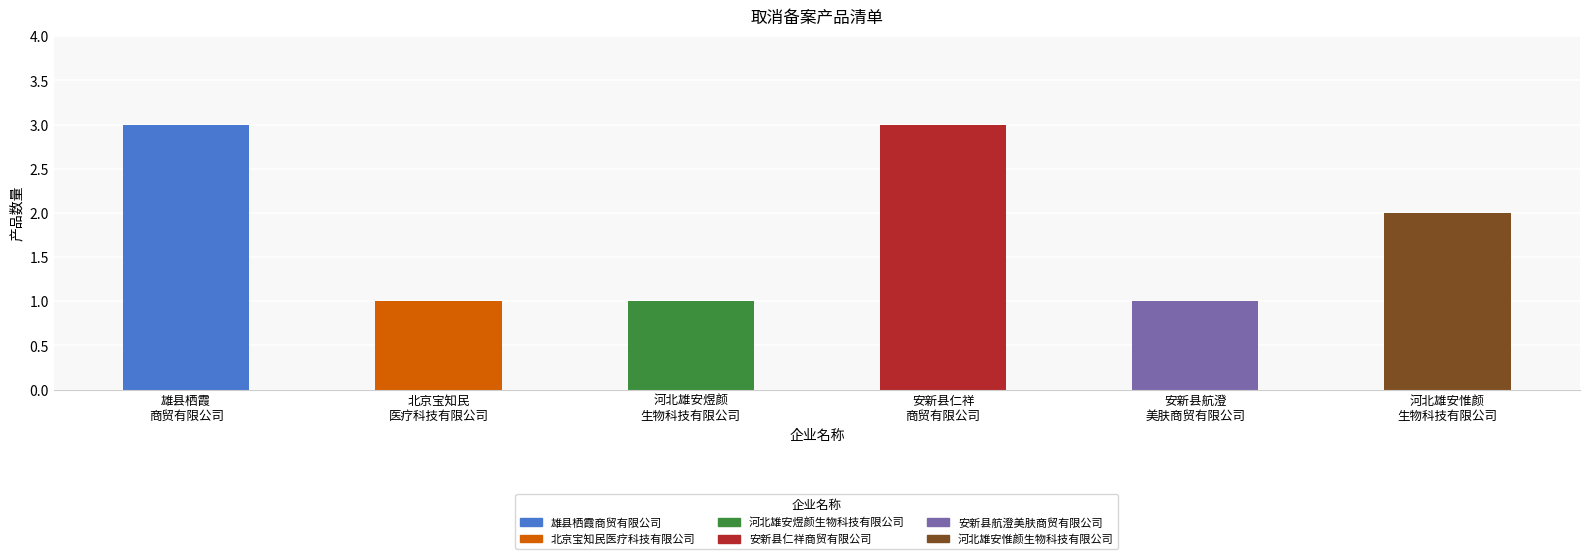

What is the sum of the values at 安新县航澄
美肤商贸有限公司 and 北京宝知民
医疗科技有限公司?

2